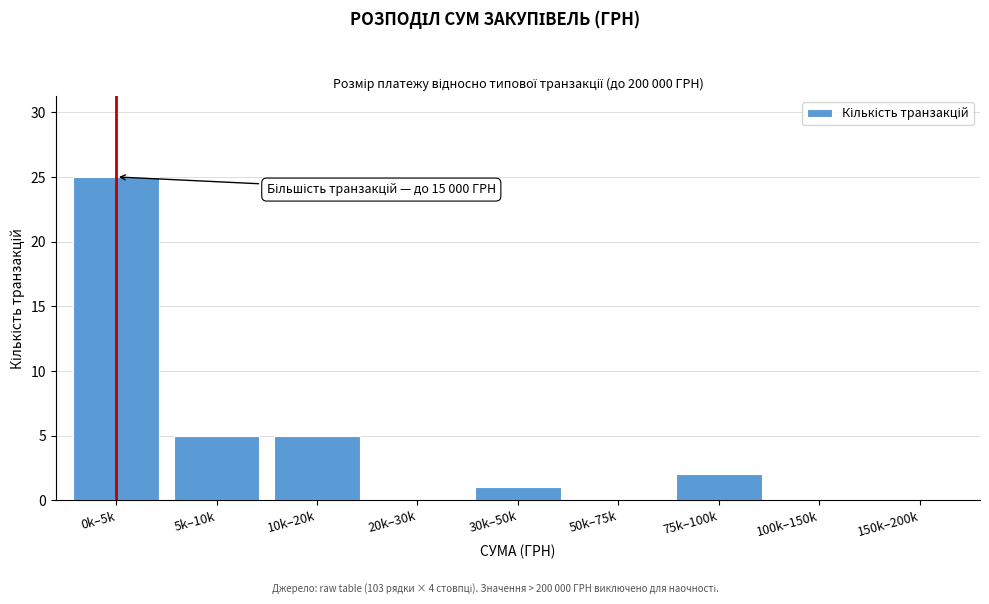

Reading right to left, extract all data points from this chart.

150k–200k=0	100k–150k=0	75k–100k=2	50k–75k=0	30k–50k=1	20k–30k=0	10k–20k=5	5k–10k=5	0k–5k=25